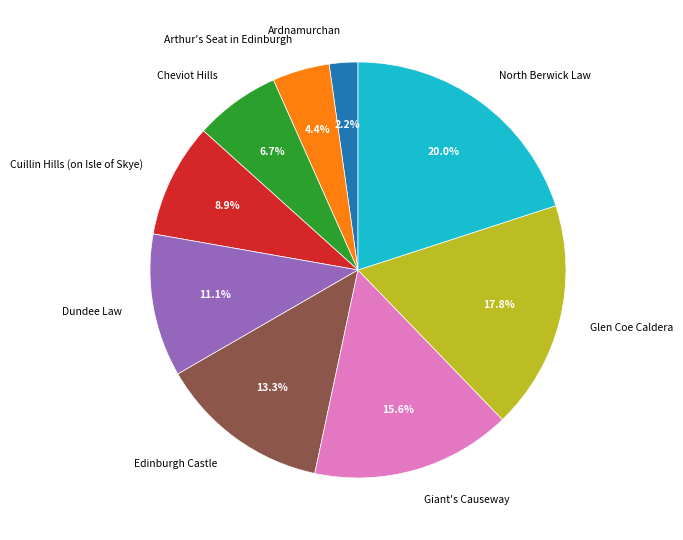

Is it true that Dundee Law is 11% of the pie?

True